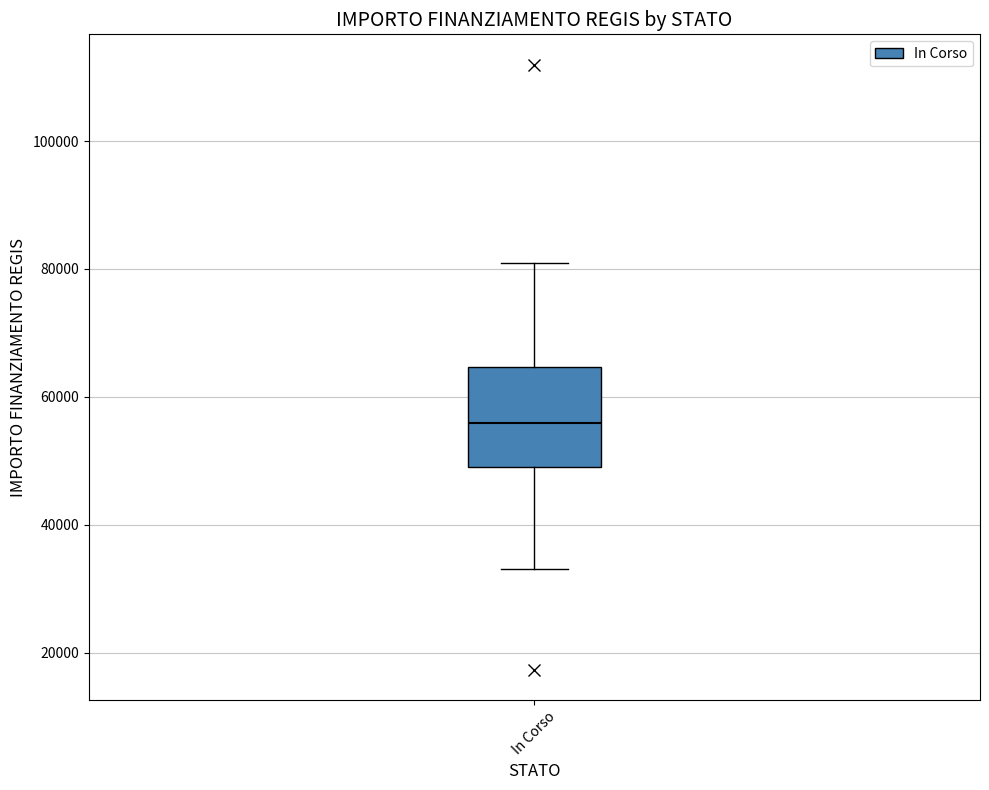

Transcribe this box plot: give where the median line is, the range the box spans, and where the two whiskers end, as read against the y-axis. The values are not printed on the chart, so give them approximately, as read against the axis.

median 56000, box 50000 to 64000, whiskers 32000 to 80000